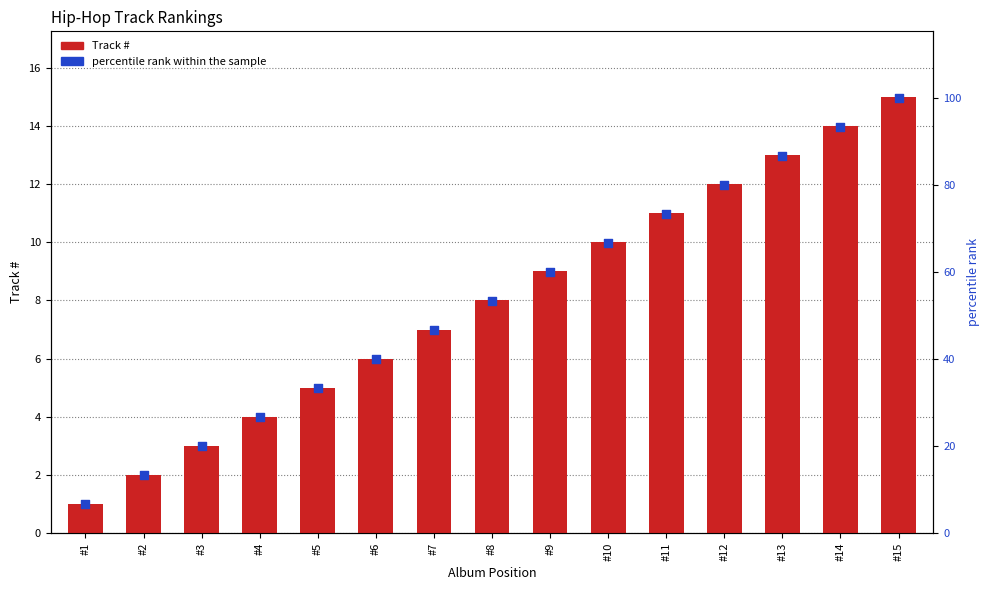

Which series has the largest total across all categories?

percentile rank within the sample